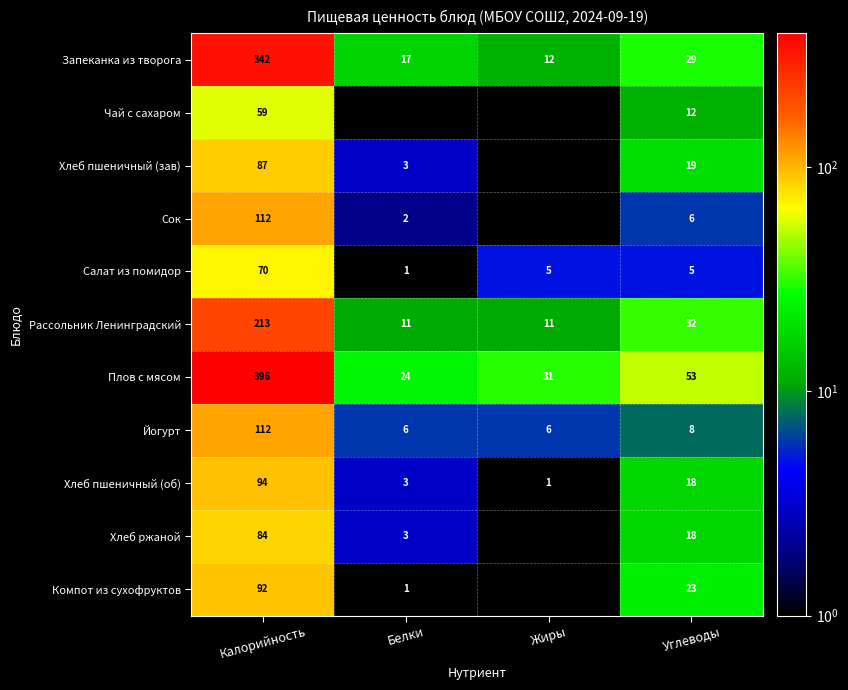

True or false: Йогурт has a value of 6 at Жиры.

True